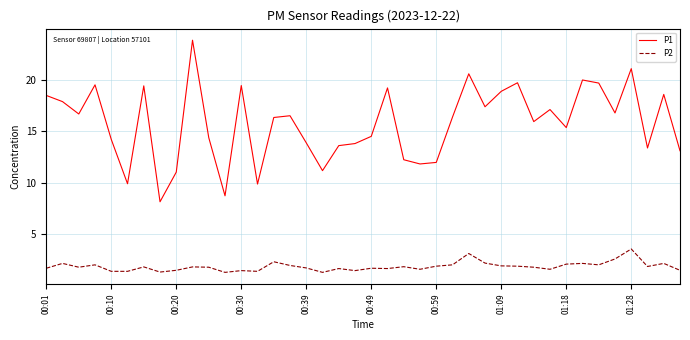

Rank the series by their average value, from highest to lowest.

P1, P2